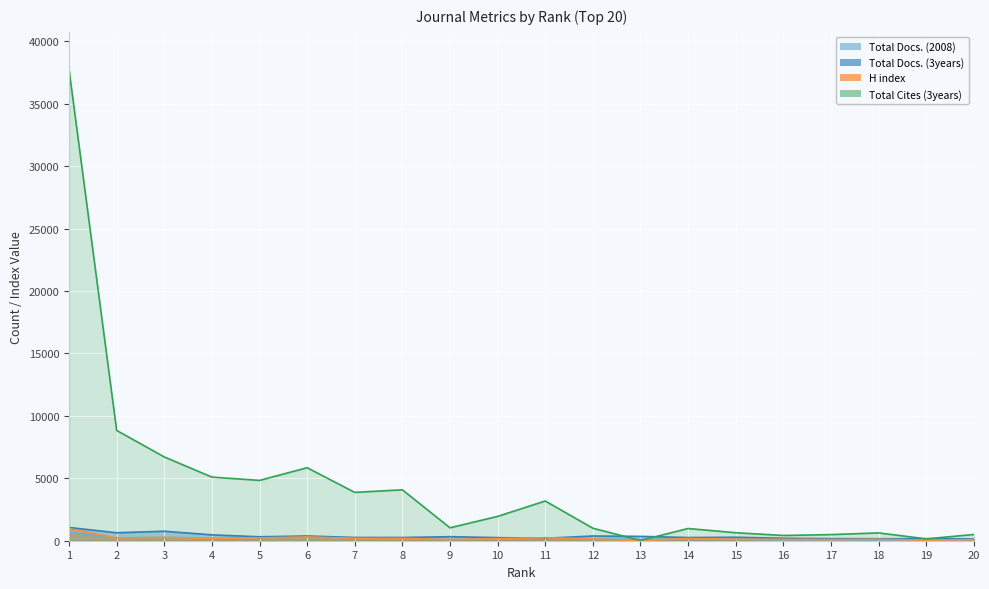

True or false: Total Docs. (3years) has a value of 250 at 2.

False